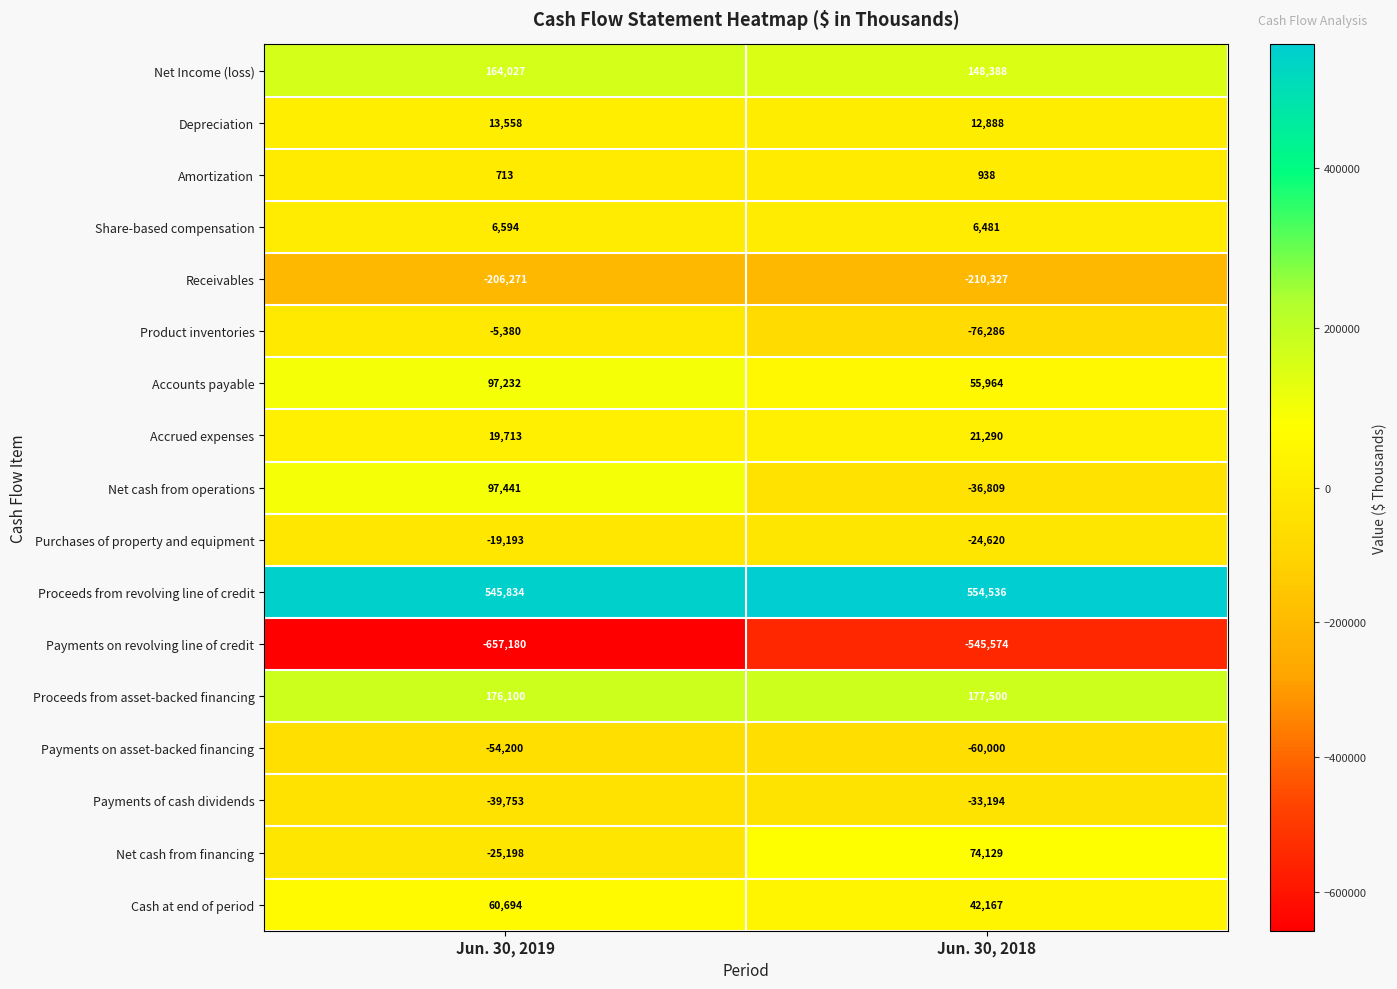

Rank the series at Jun. 30, 2019 from lowest to highest value.

Payments on revolving line of credit, Receivables, Payments on asset-backed financing, Payments of cash dividends, Net cash from financing, Purchases of property and equipment, Product inventories, Amortization, Share-based compensation, Depreciation, Accrued expenses, Cash at end of period, Accounts payable, Net cash from operations, Net Income (loss), Proceeds from asset-backed financing, Proceeds from revolving line of credit